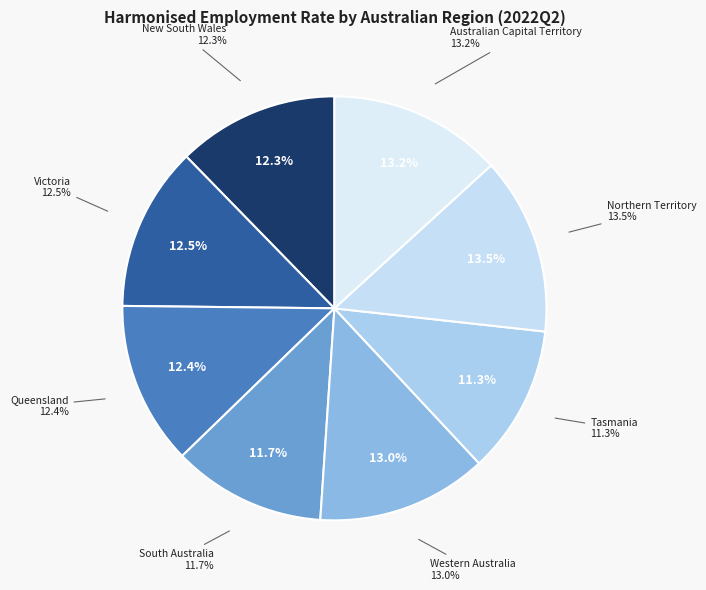

To the nearest percent, what is the average slice percentage?

13%